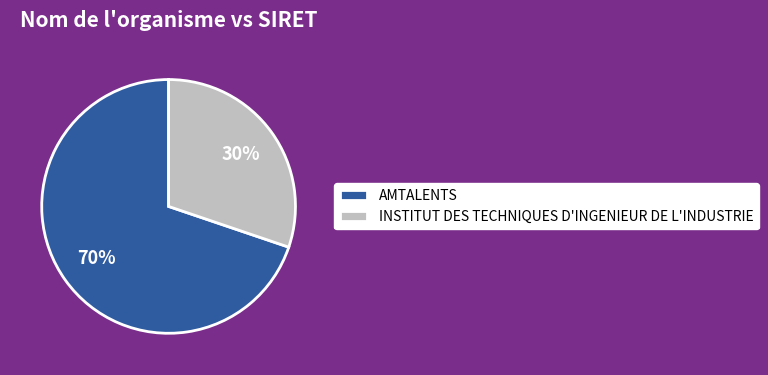

To the nearest percent, what percentage of the pie is INSTITUT DES TECHNIQUES D'INGENIEUR DE L'INDUSTRIE?

30%